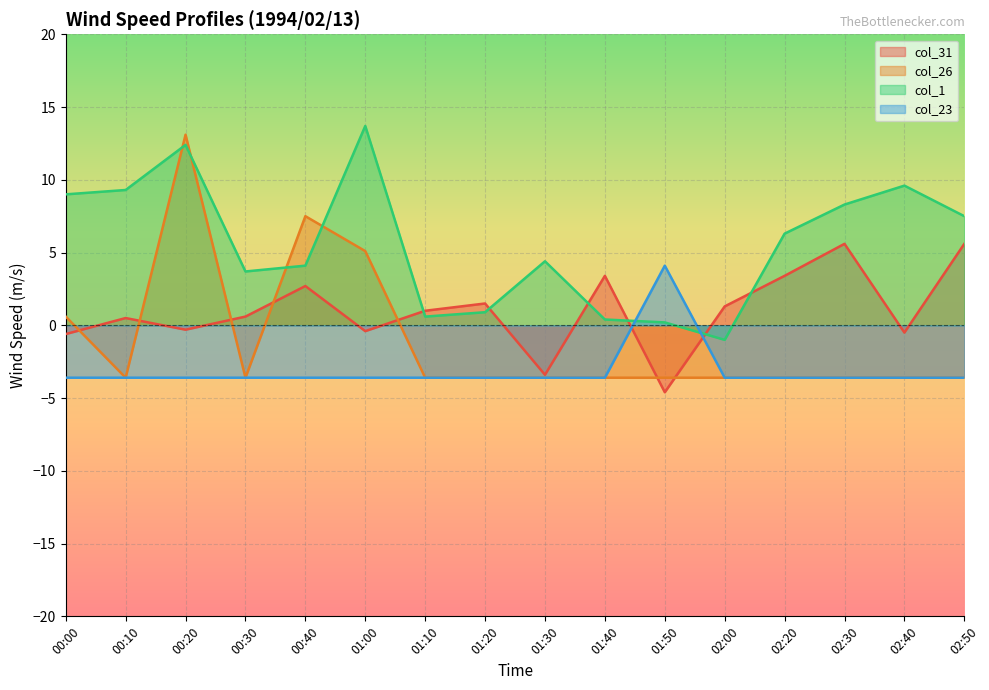

At how many categories does at least one series exceed -3?

16